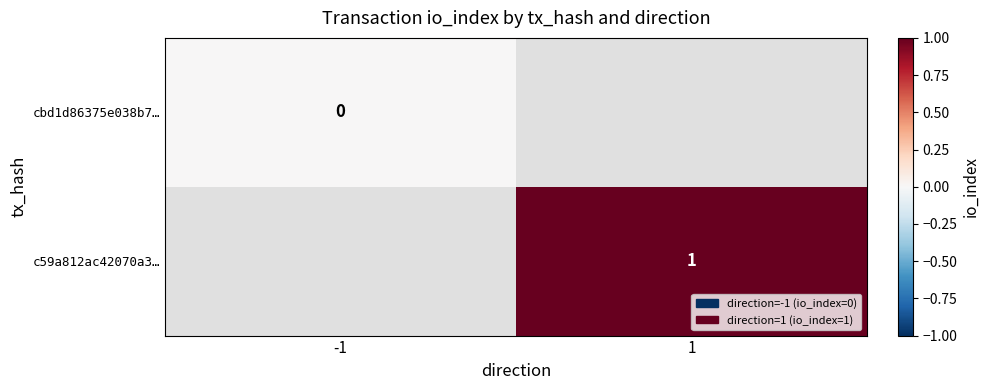

The value of c59a812ac42070a3… at 1 is 0. True or false?

False